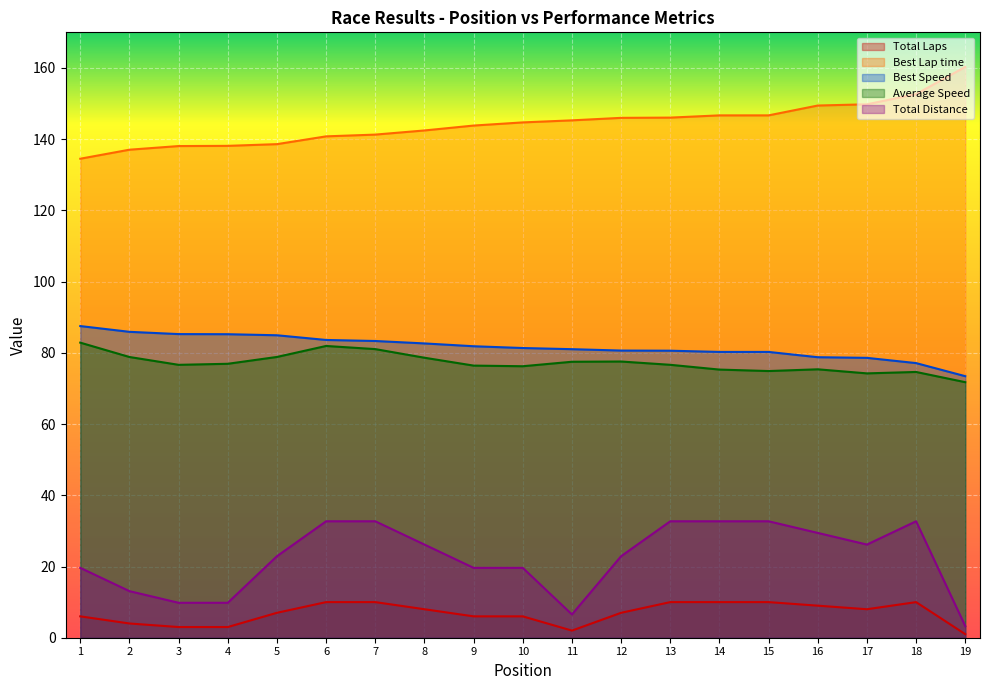

Is the value of Best Speed at 2 greater than the value of Average Speed at 11?

Yes